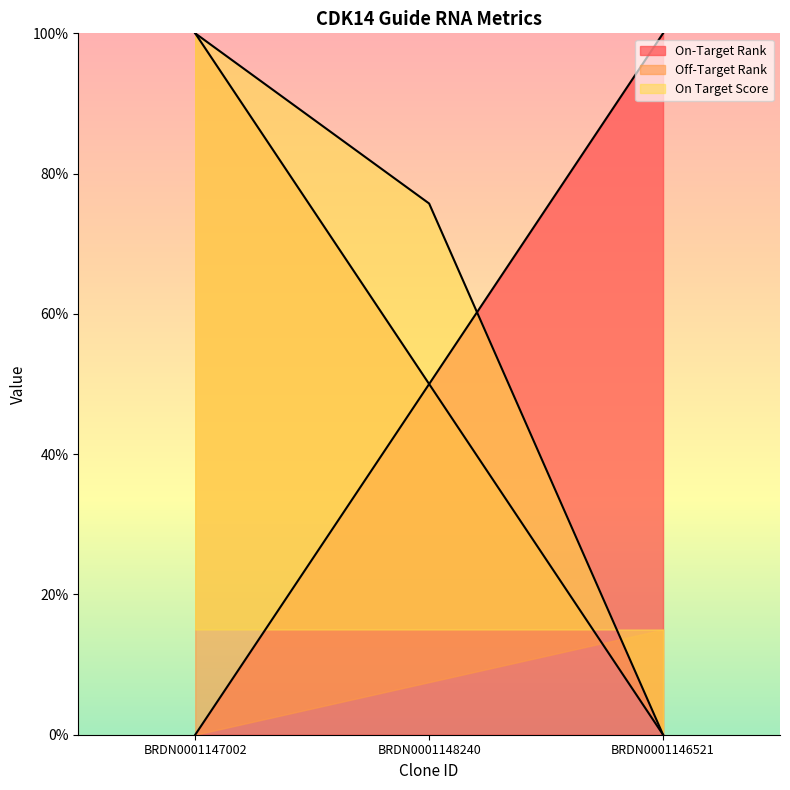

At which label is On-Target Rank closest to 50?

BRDN0001148240